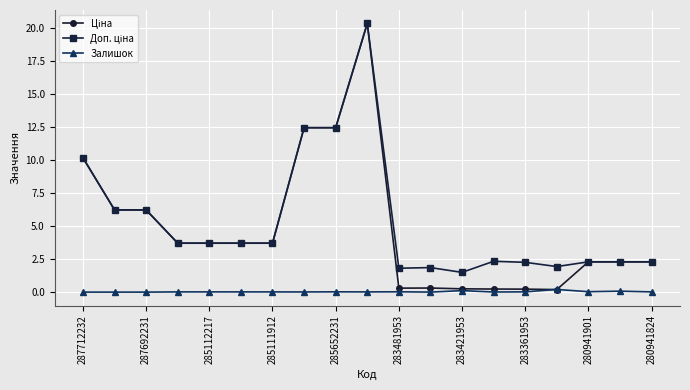

What is the greatest value displayed?

20.3